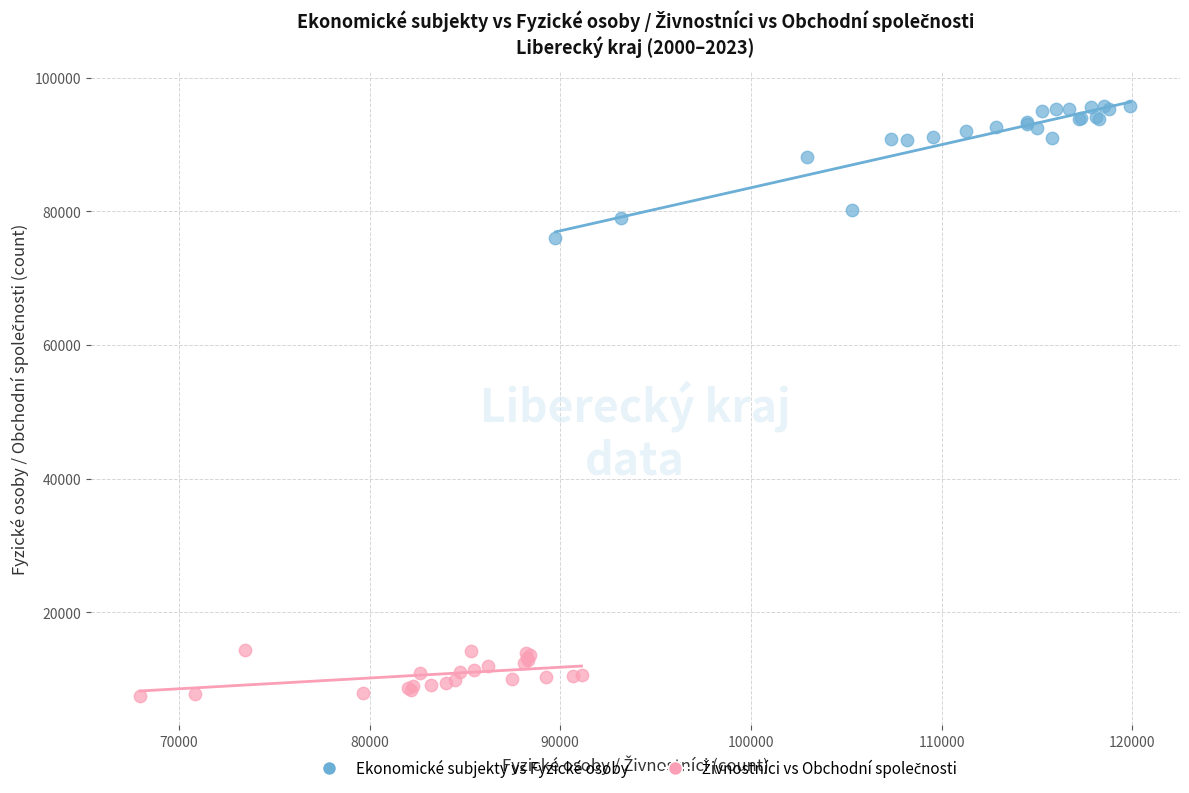

Which series has the widest spread of Y values?

Ekonomické subjekty vs Fyzické osoby